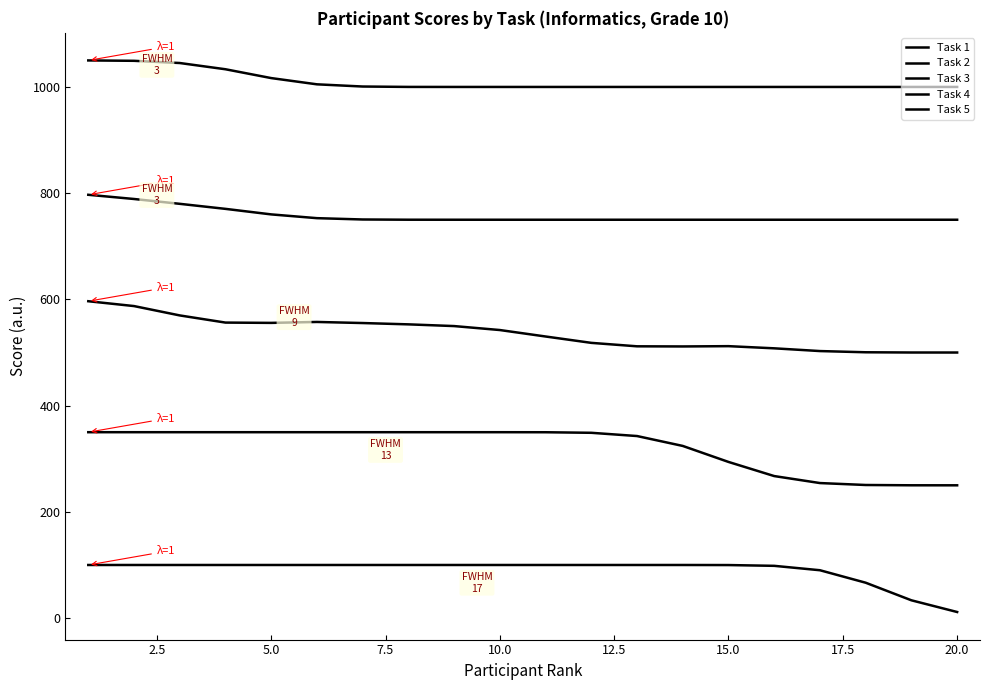

What is the value of the Task 3 point at the 8th from the left?

553.0